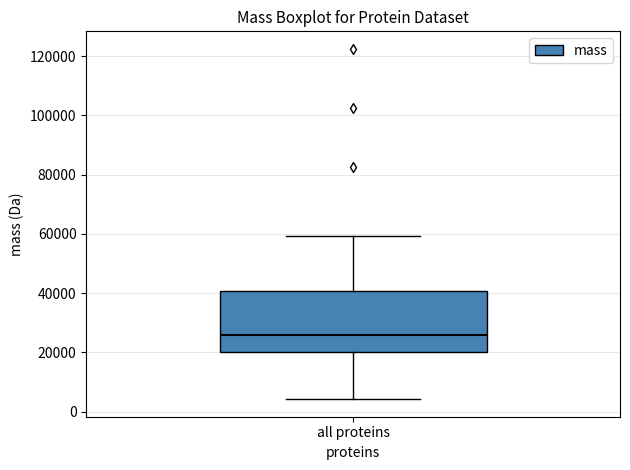

Read this box plot against the y-axis: the position of the median line, the range covered by the box, and the ends of both whiskers. The values are not printed on the chart, so give them approximately, as read against the axis.

median 26000, box 20000 to 40000, whiskers 4000 to 60000